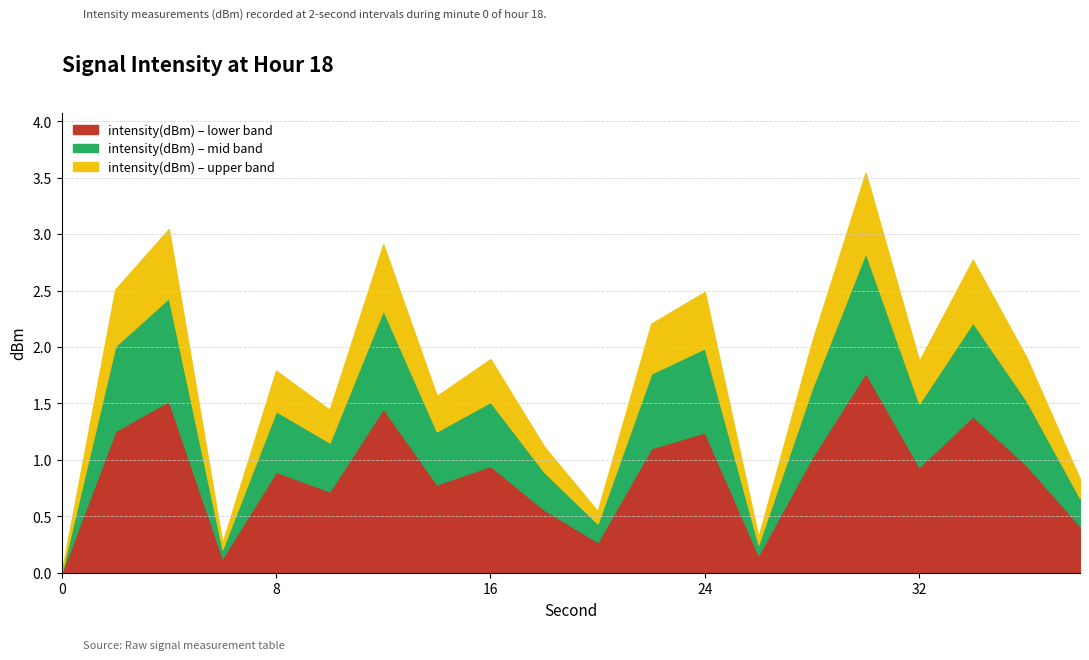

What is the difference between the maximum and minimum values?

3.5